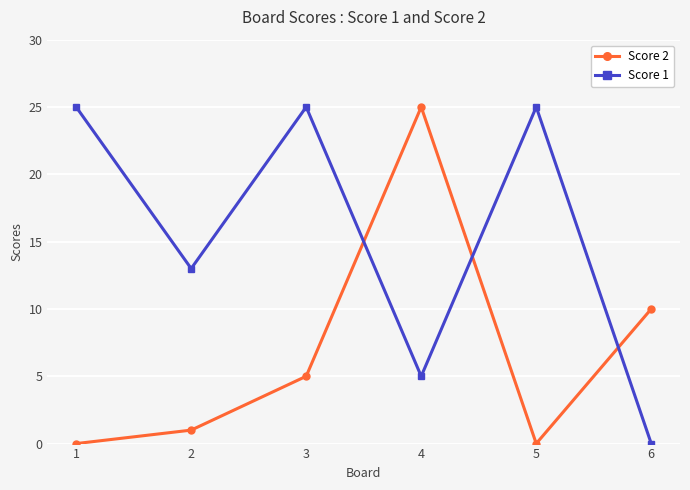

The Score 2 series shows 5 at 3. True or false?

True